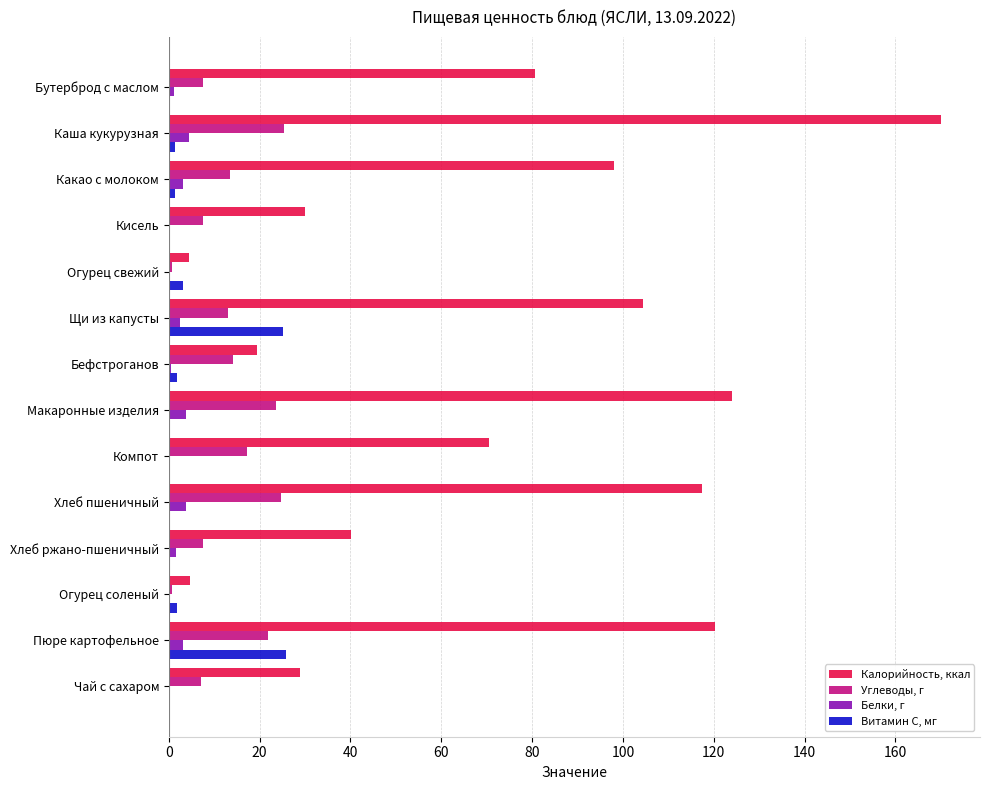

True or false: Витамин C, мг has a value of 0.0 at Кисель.

True